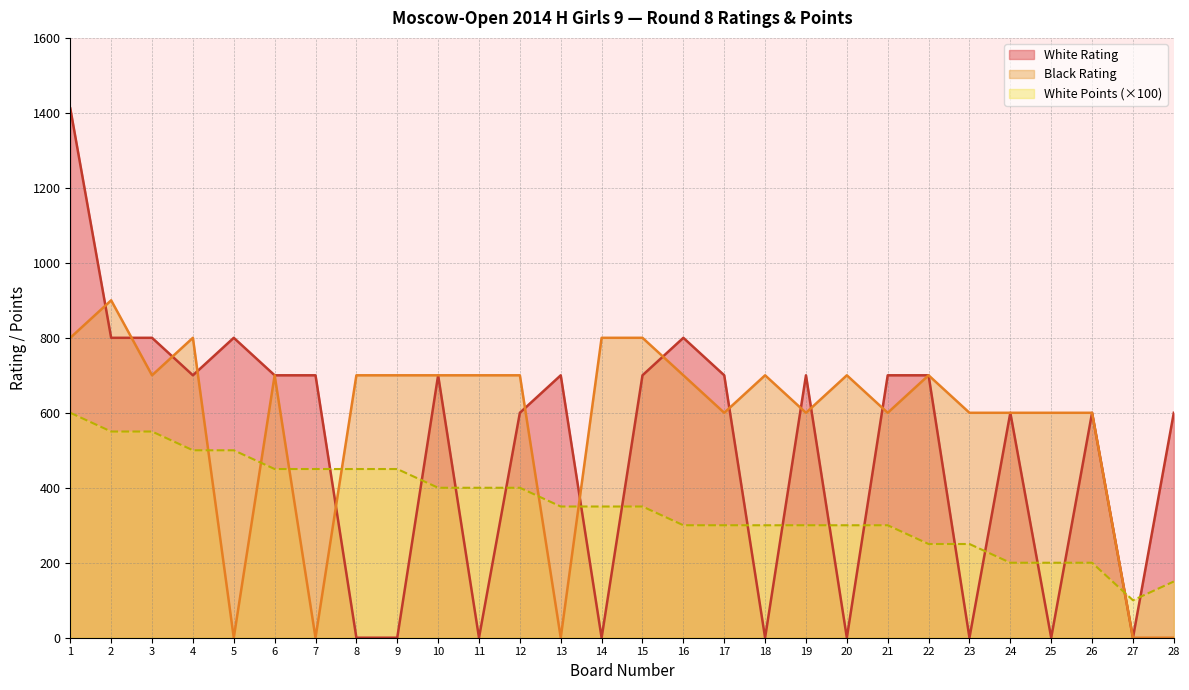

True or false: Black Rating and White Points cross at least once.

True